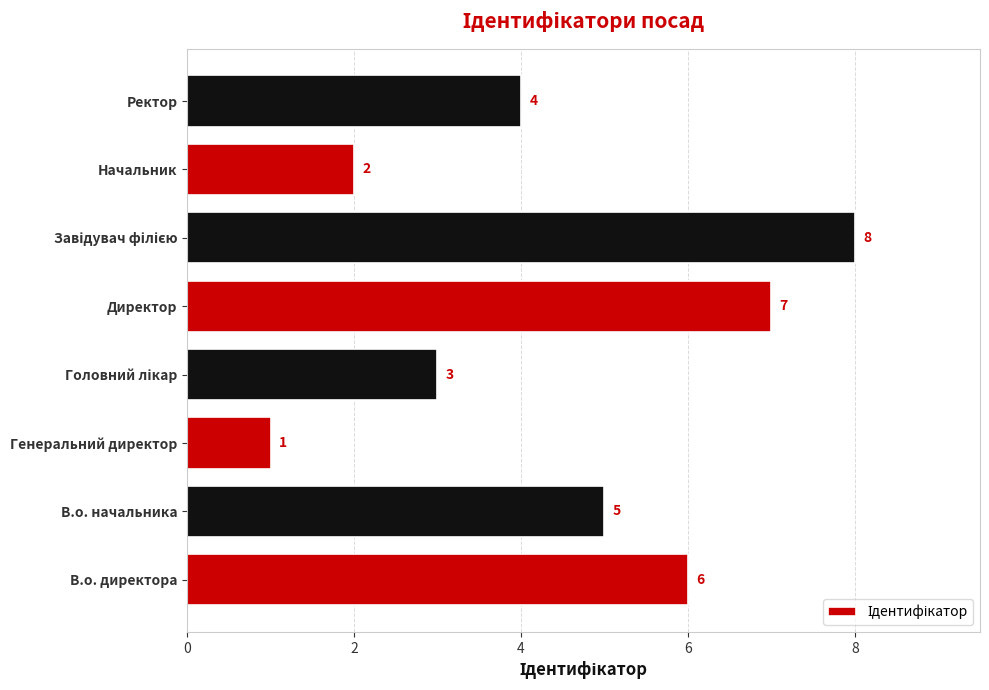

How many values are between 3 and 7?

5